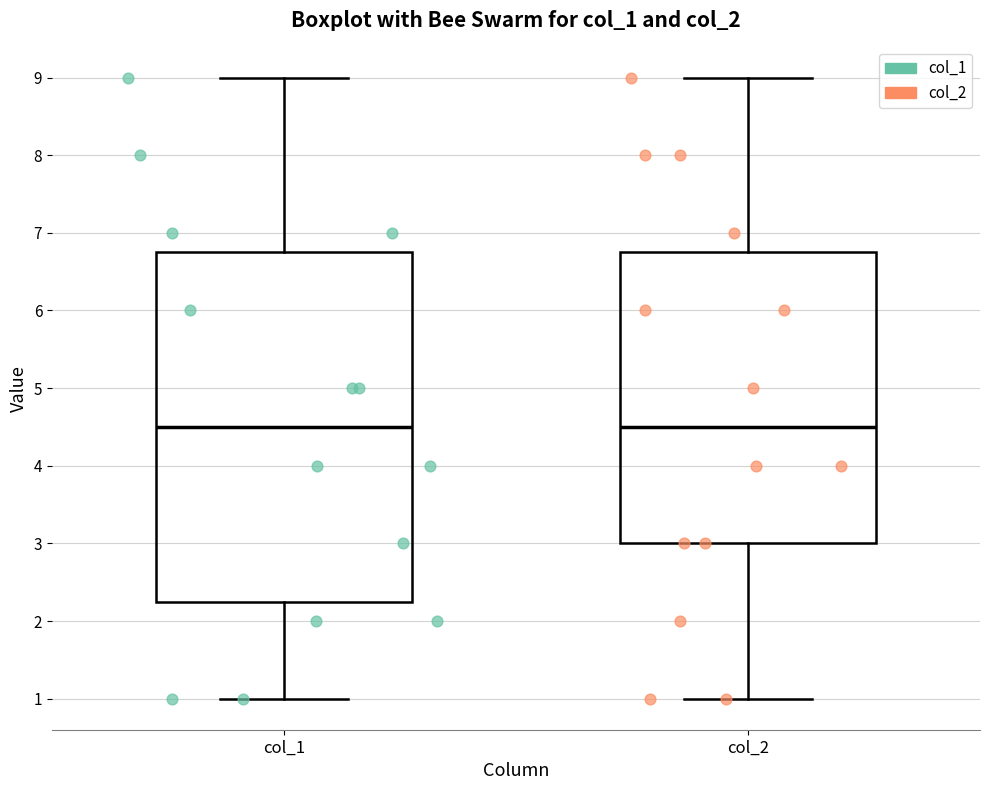

Which box is the tallest, from its lower edge to its upper edge?

col_1